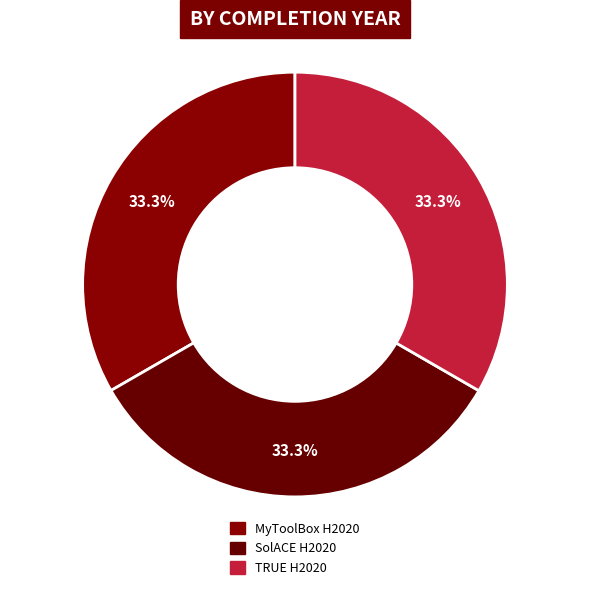

How many slices are in this pie chart?

3